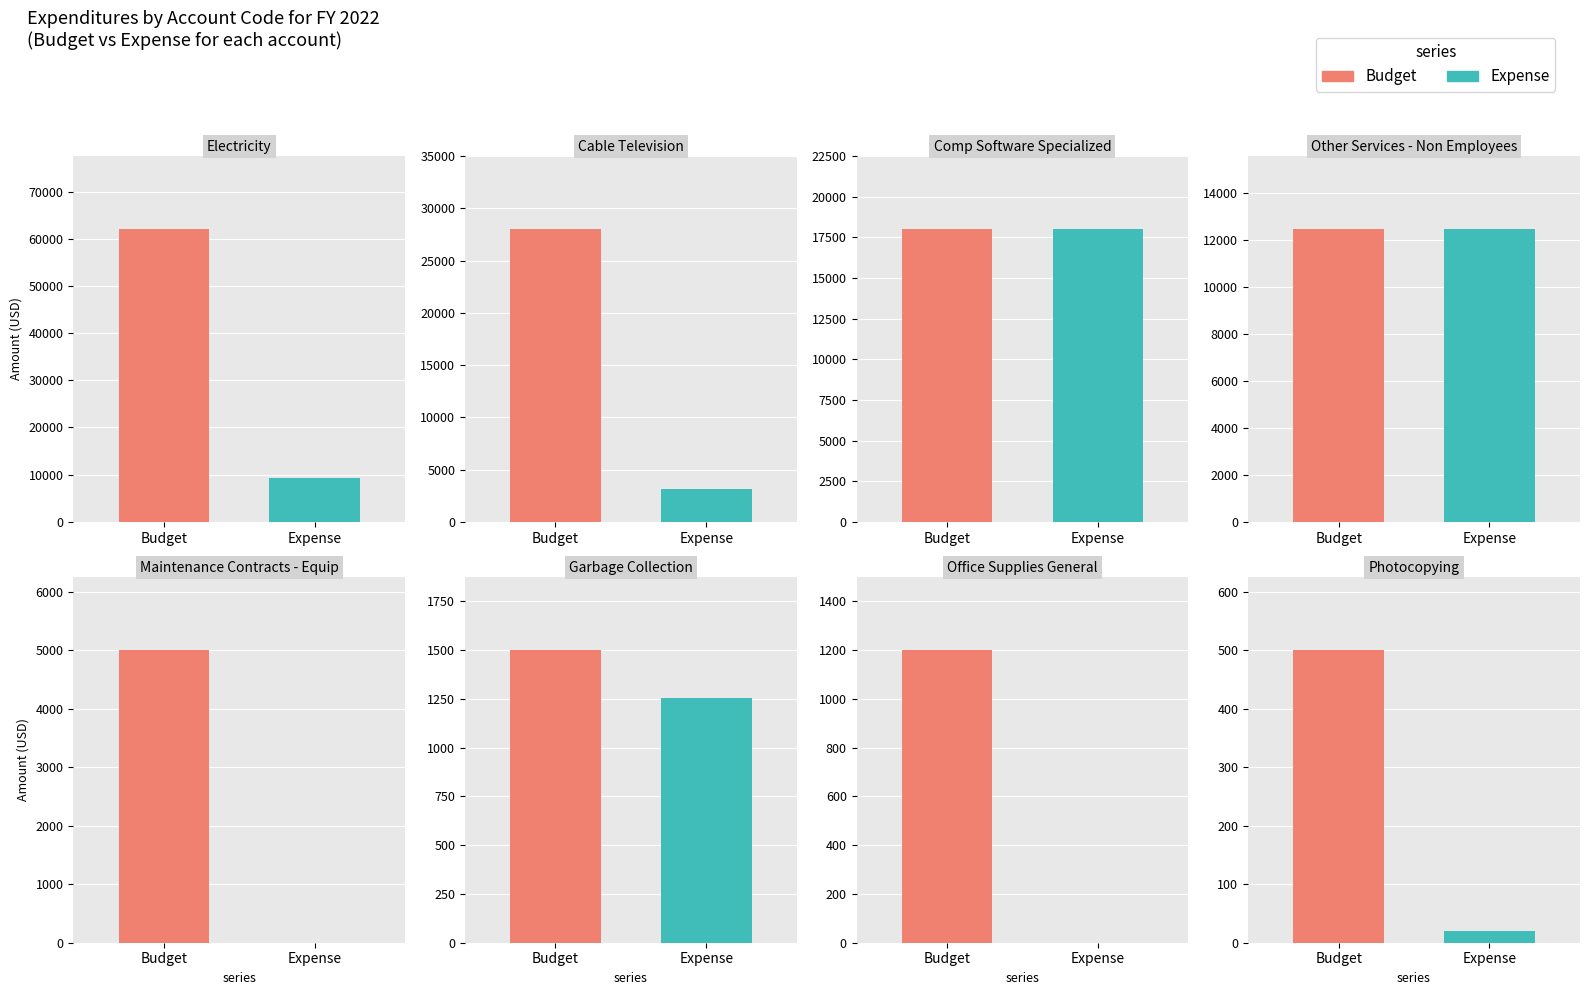

The value of Budget at Maintenance Contracts - Equip is 1511. True or false?

False